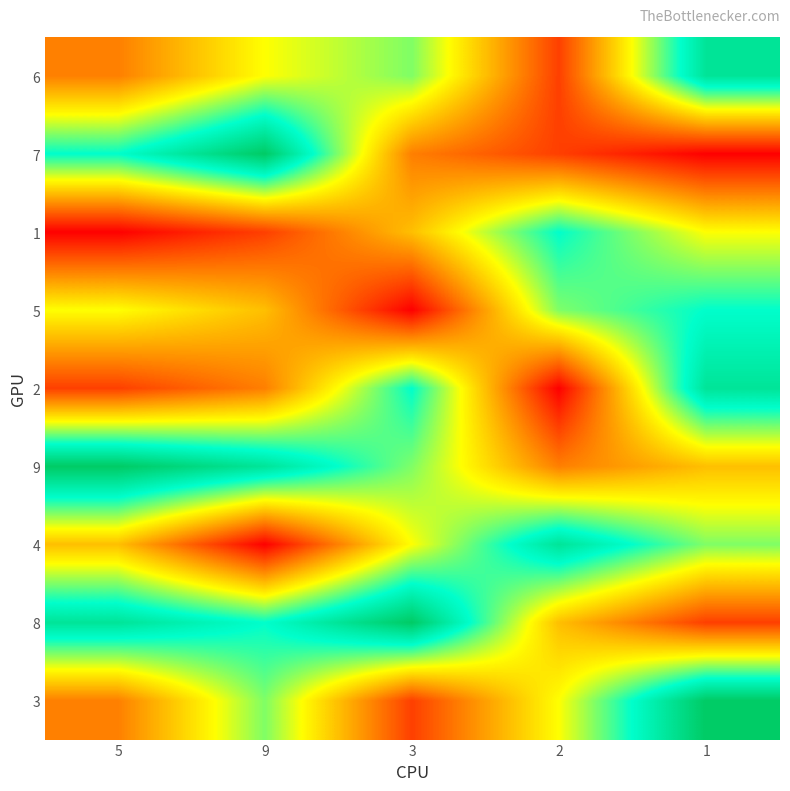

Reading left to right, what are all the values shown in this chart?

6: 5=3	9=5	3=6	2=2	1=8
7: 5=7	9=9	3=3	2=2	1=1
1: 5=1	9=2	3=4	2=7	1=5
5: 5=5	9=4	3=1	2=6	1=7
2: 5=2	9=3	3=7	2=1	1=8
9: 5=9	9=8	3=6	2=3	1=4
4: 5=4	9=1	3=5	2=8	1=6
8: 5=8	9=7	3=9	2=4	1=2
3: 5=3	9=6	3=2	2=5	1=9